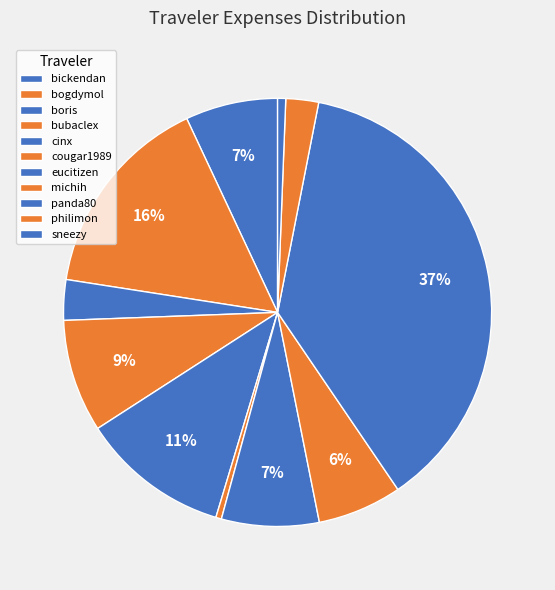

Which slice is the smallest?

cougar1989